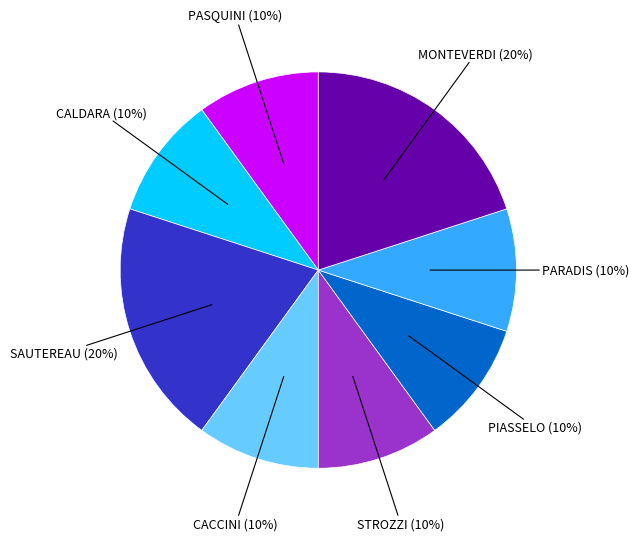

To the nearest percent, what is the difference between the largest and smallest slice percentages?

10%